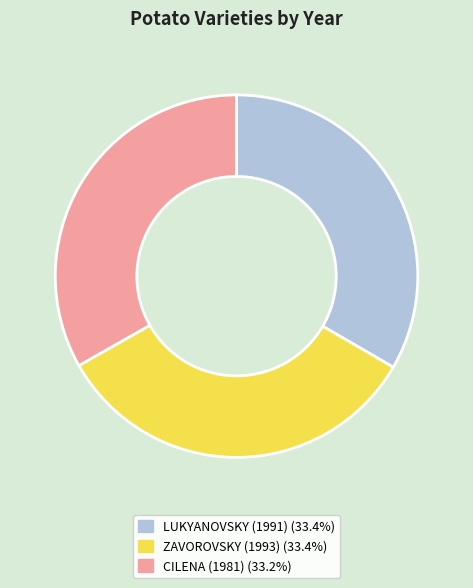

Combined, do LUKYANOVSKY (1991) and CILENA (1981) account for over 50%?

Yes